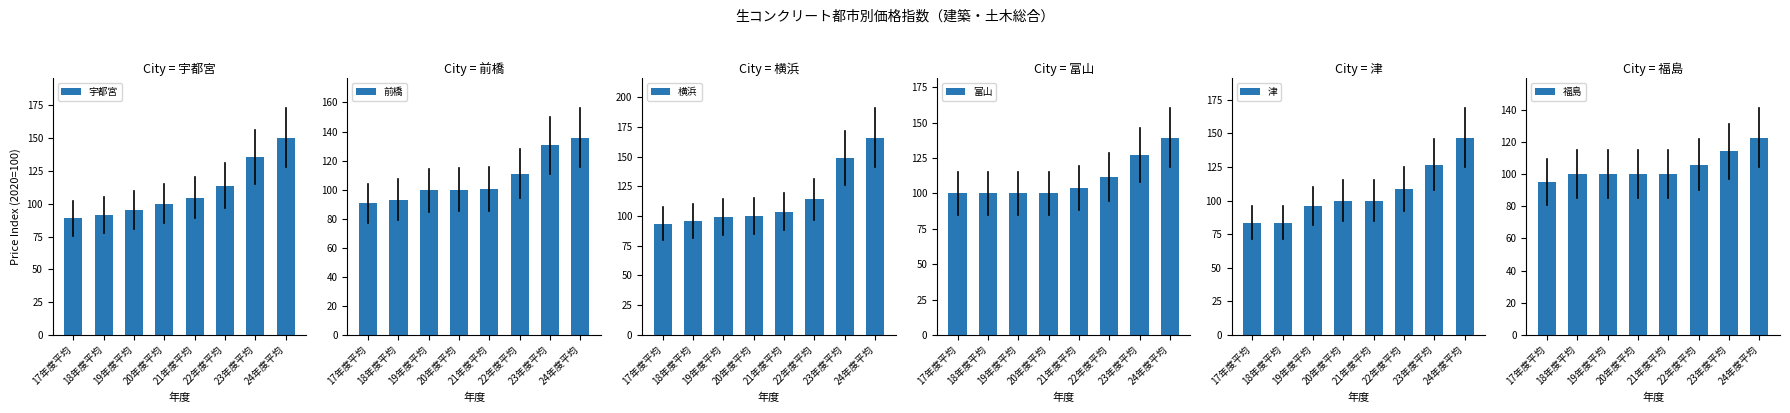

What is the average value of the 津 series?

105.7